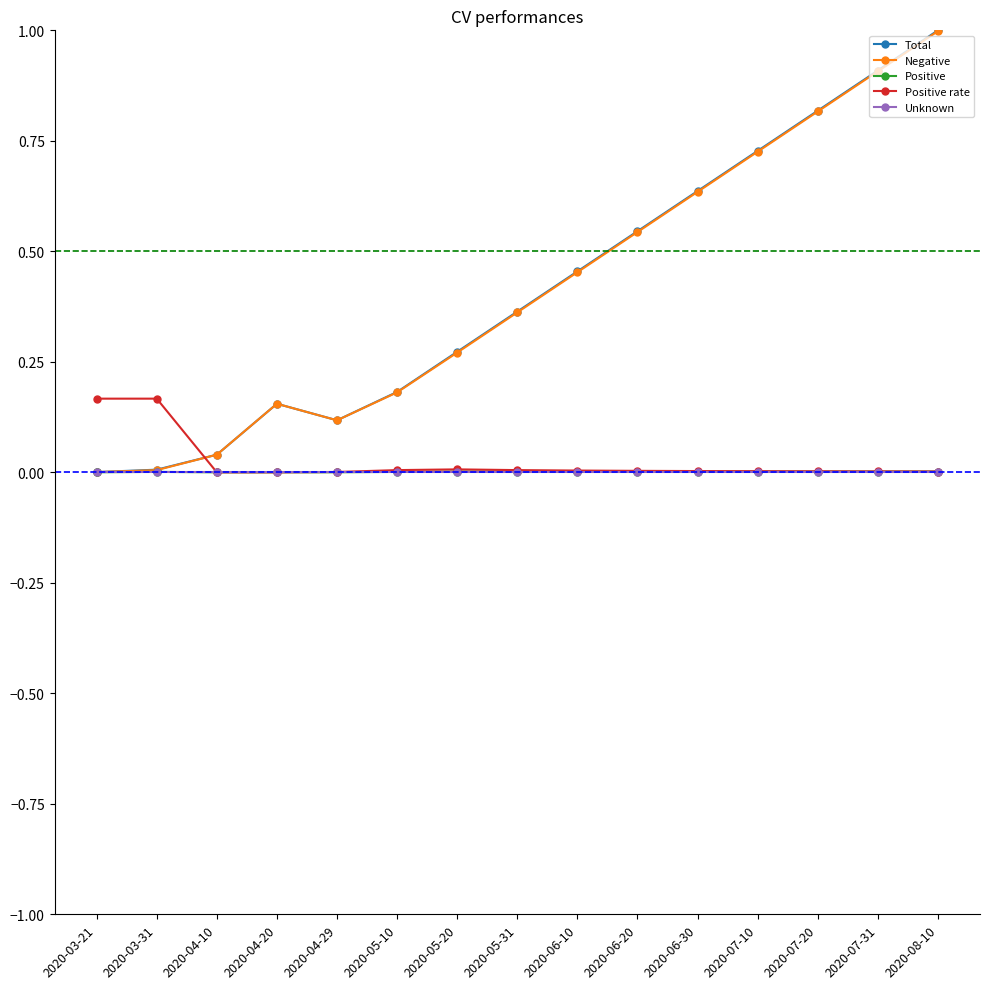

Is the value of Positive rate at 2020-06-10 greater than the value of Negative at 2020-04-29?

No